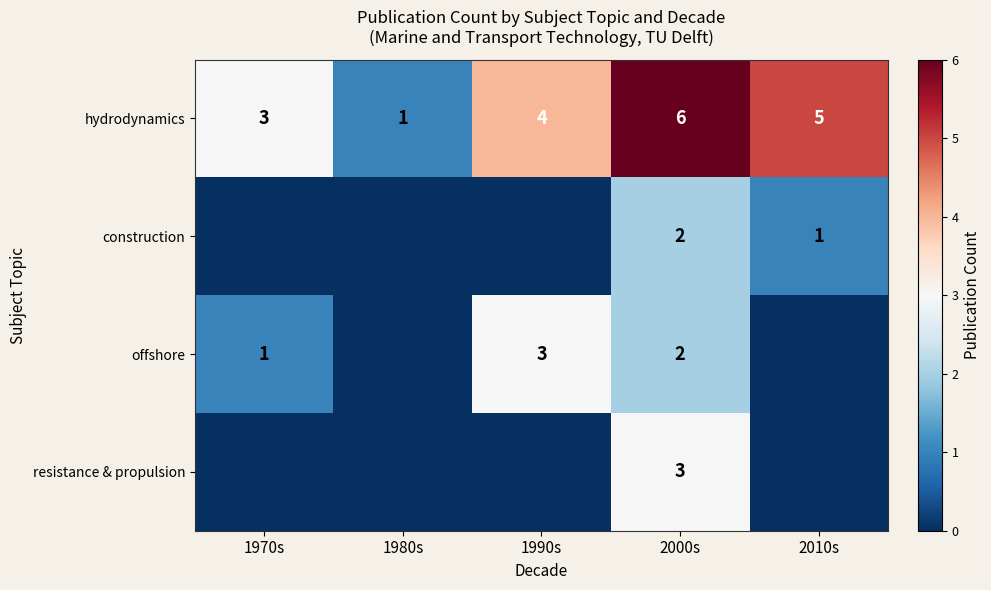

Read the hydrodynamics value at 1990s.

4